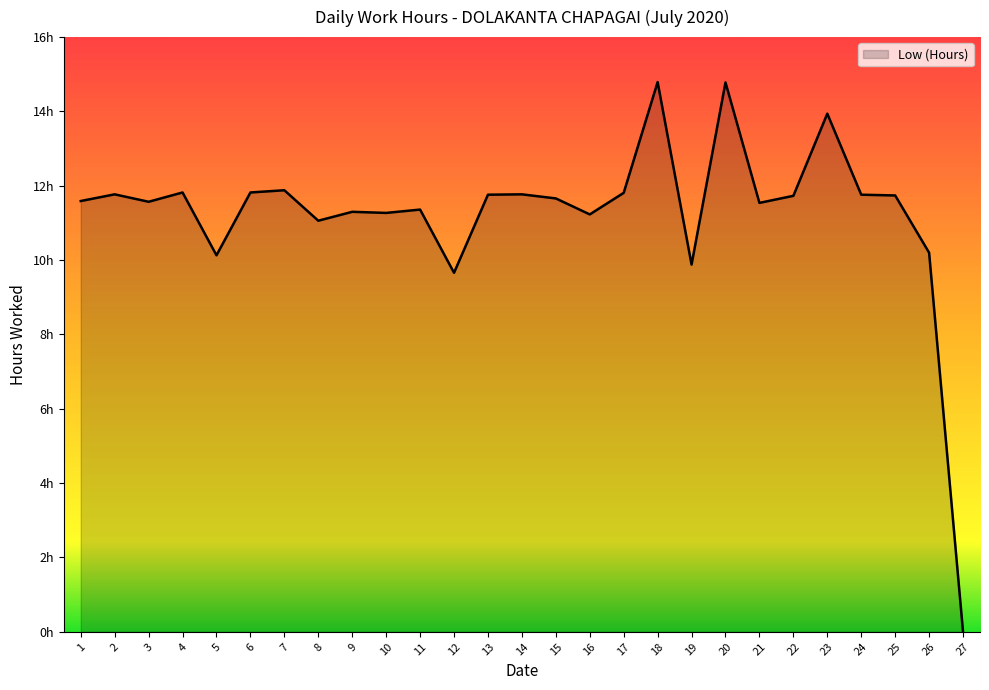

Reading right to left, transcribe all the data shown in this chart.

27=0.0	26=10.2	25=11.7	24=11.8	23=13.9	22=11.7	21=11.5	20=14.8	19=9.9	18=14.8	17=11.8	16=11.2	15=11.7	14=11.8	13=11.8	12=9.7	11=11.4	10=11.3	9=11.3	8=11.1	7=11.9	6=11.8	5=10.1	4=11.8	3=11.6	2=11.8	1=11.6